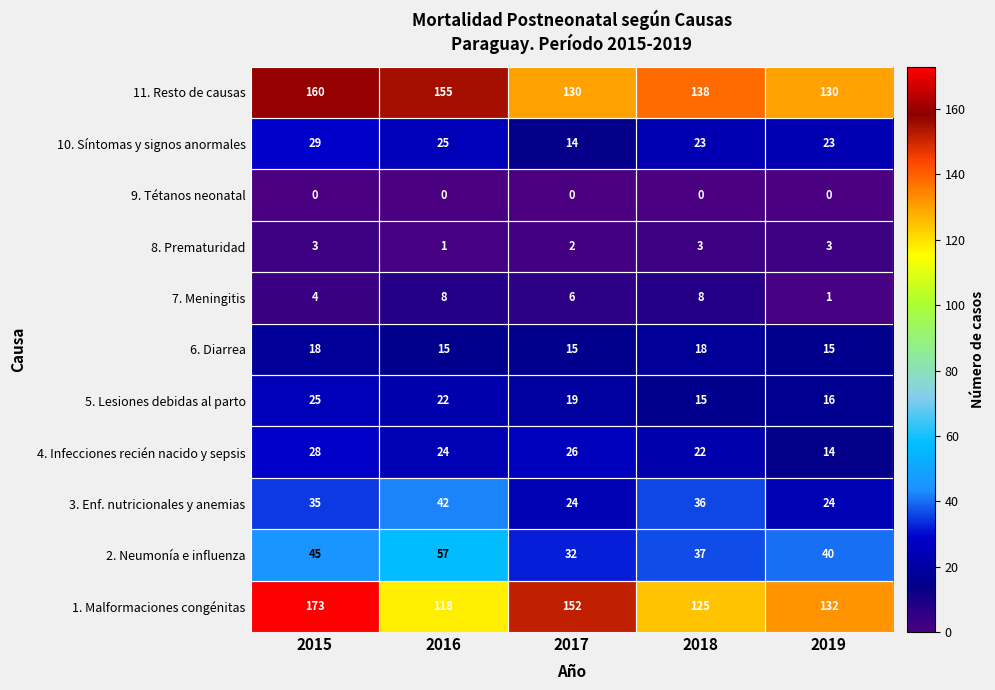

Rank the series by their maximum value, from highest to lowest.

1. Malformaciones congénitas, 11. Resto de causas, 2. Neumonía e influenza, 3. Enf. nutricionales y anemias, 10. Síntomas y signos anormales, 4. Infecciones recién nacido y sepsis, 5. Lesiones debidas al parto, 6. Diarrea, 7. Meningitis, 8. Prematuridad, 9. Tétanos neonatal